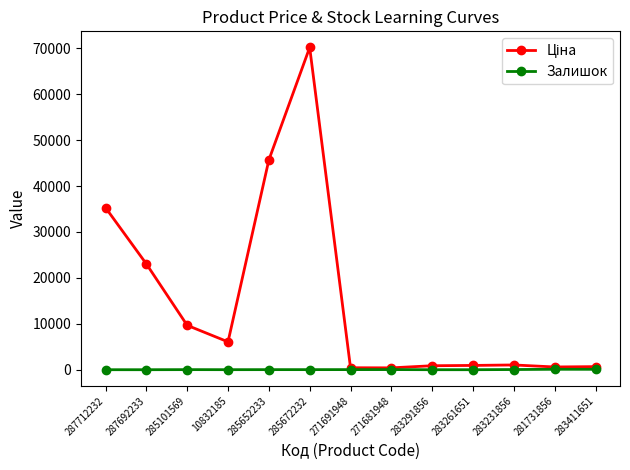

At which category is the sum across all series the highest?

285672232